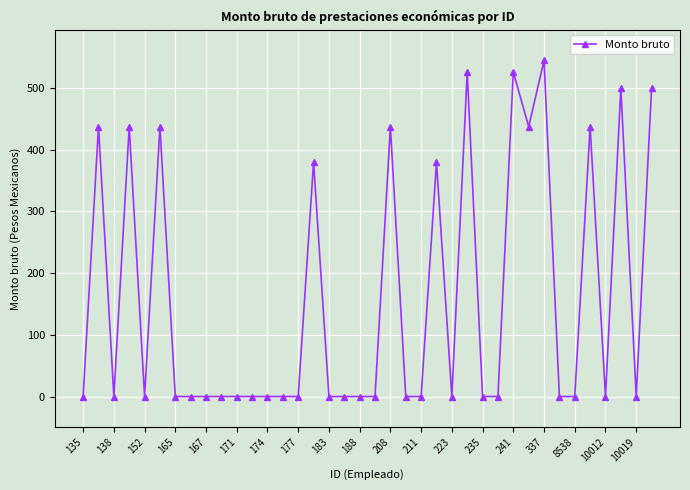

What is the average value?

157.4